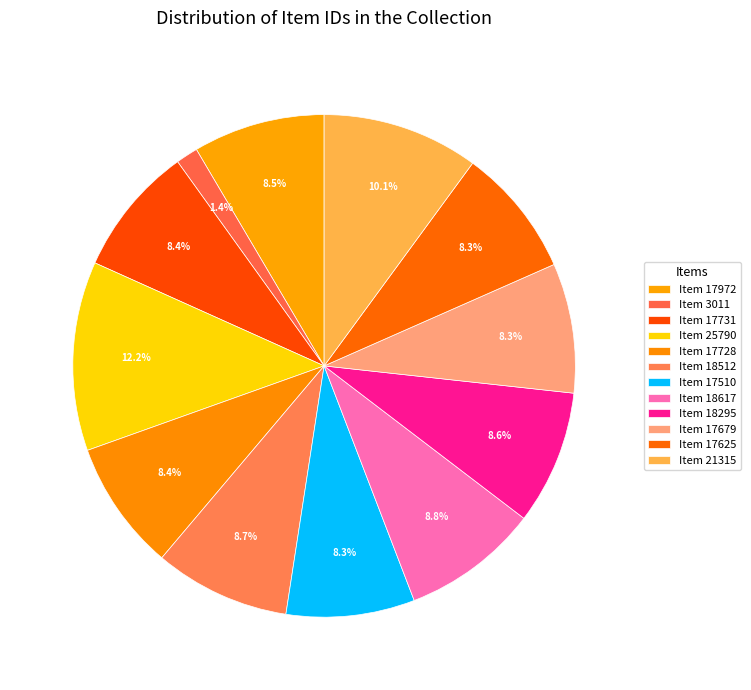

How many segments does this pie chart have?

12